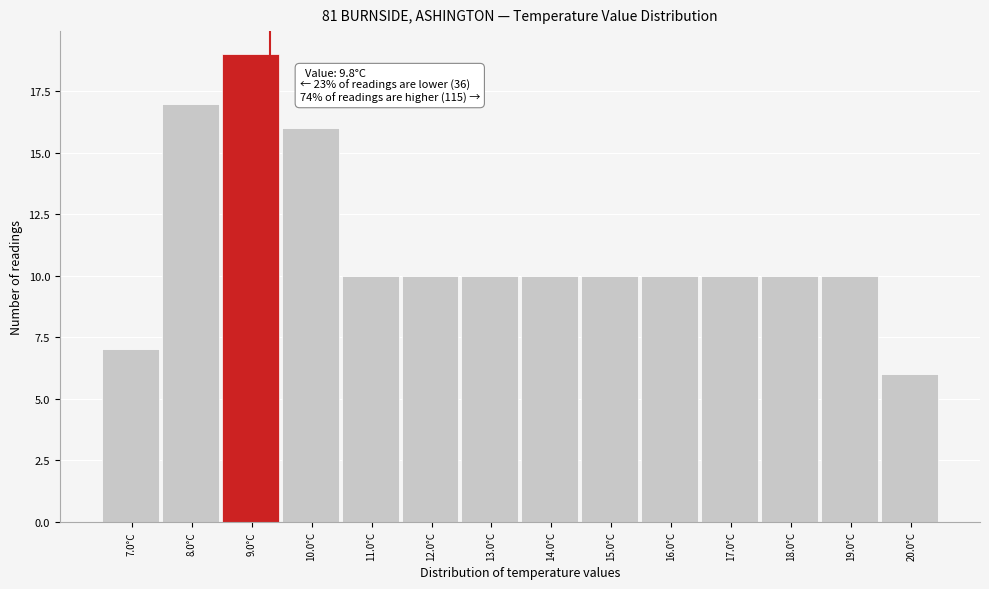

Reading right to left, transcribe all the data shown in this chart.

20.0°C=6	19.0°C=10	18.0°C=10	17.0°C=10	16.0°C=10	15.0°C=10	14.0°C=10	13.0°C=10	12.0°C=10	11.0°C=10	10.0°C=16	9.0°C=19	8.0°C=17	7.0°C=7